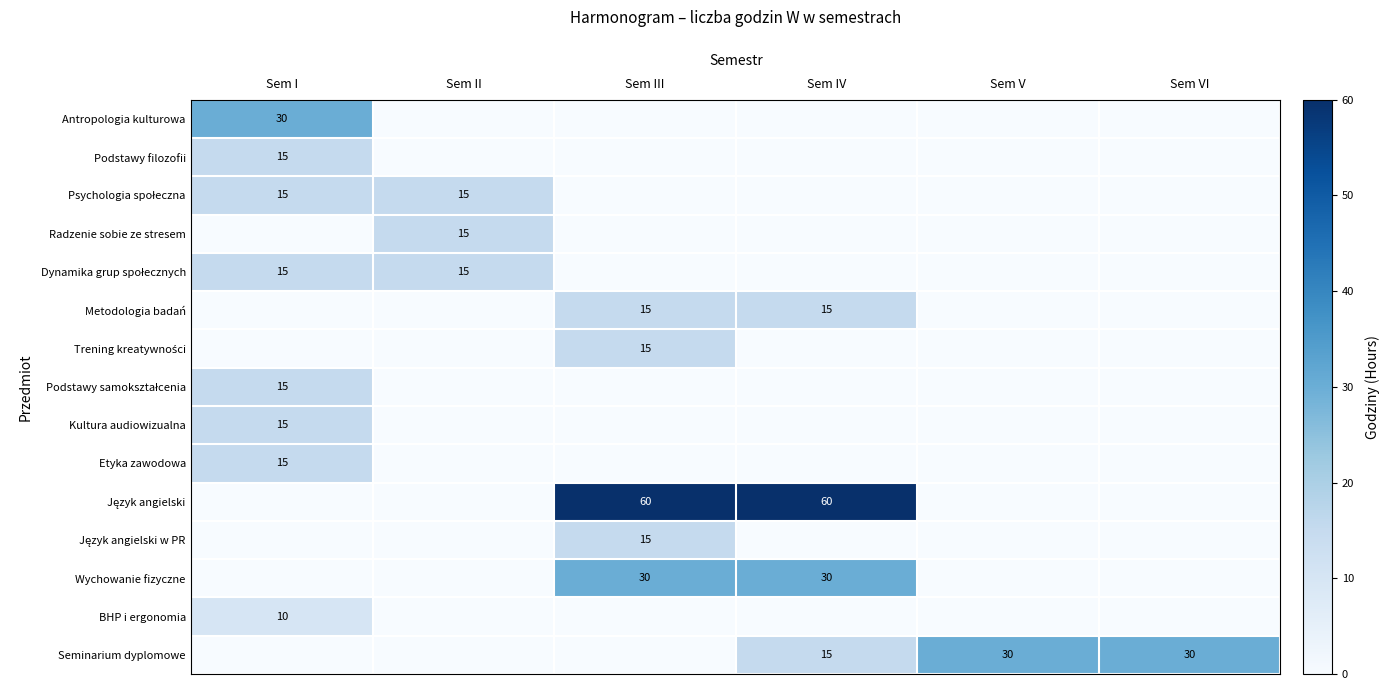

Is it true that Radzenie sobie ze stresem equals 15 at Sem II?

True